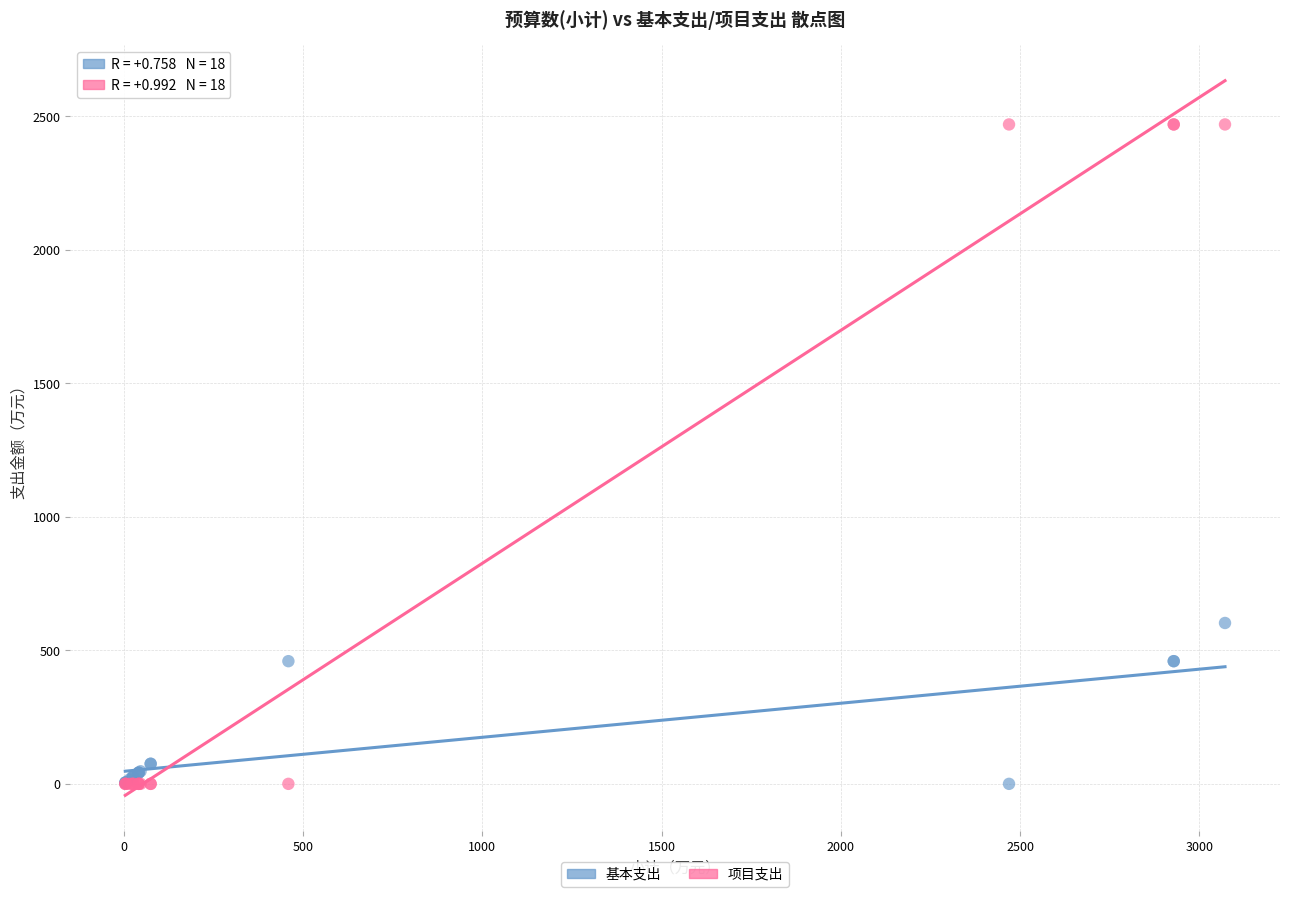

Which series has the widest spread of Y values?

项目支出